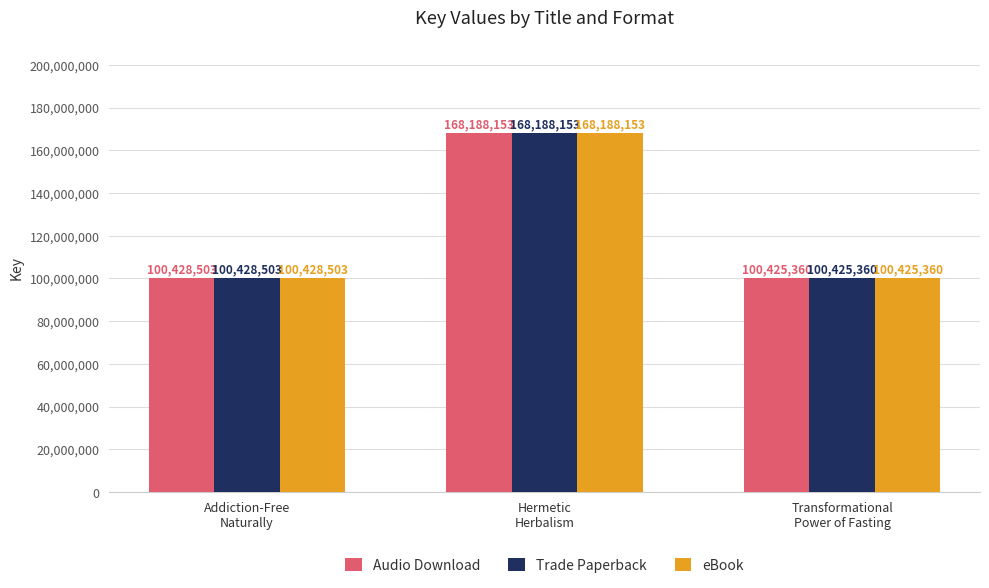

What is the maximum value for Trade Paperback?

168188153